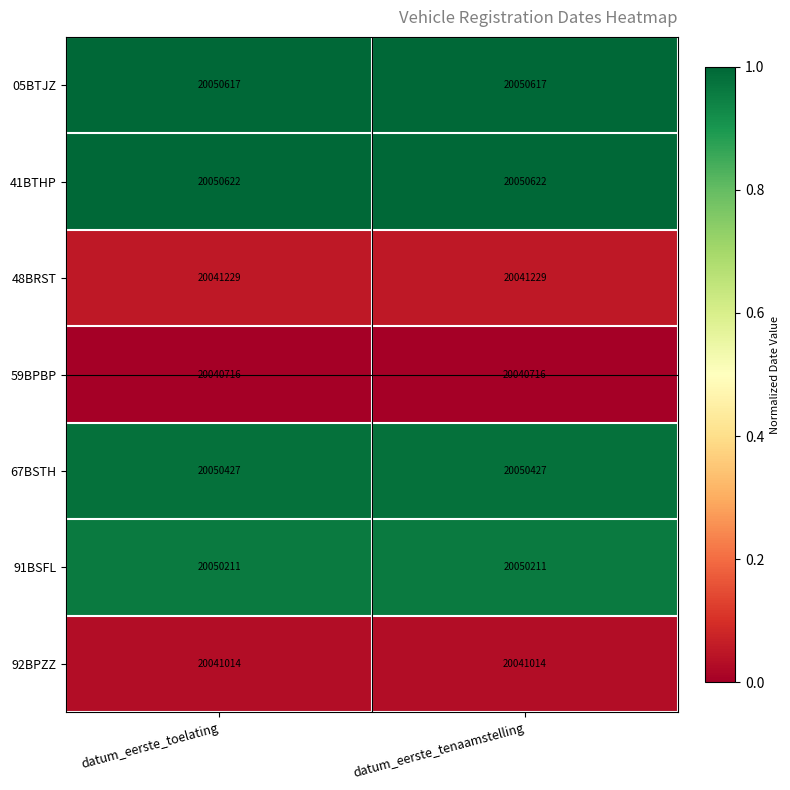

What is the approximate value of 41BTHP at datum_eerste_tenaamstelling?

20050622